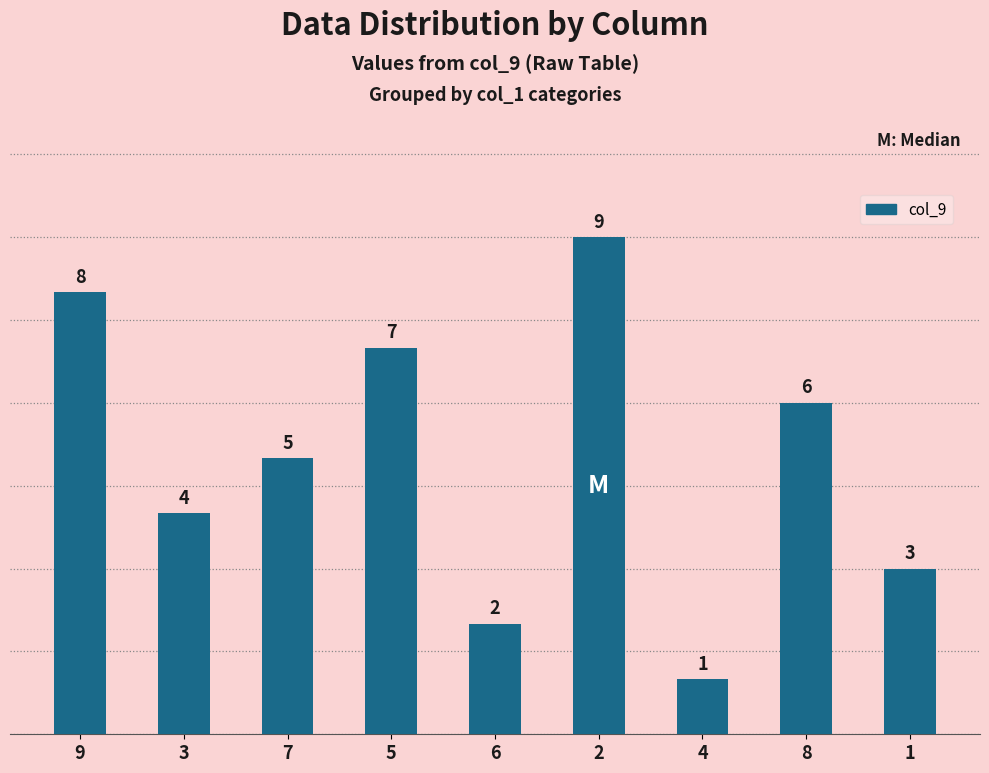

Where is the data nearest to the value 5?

7